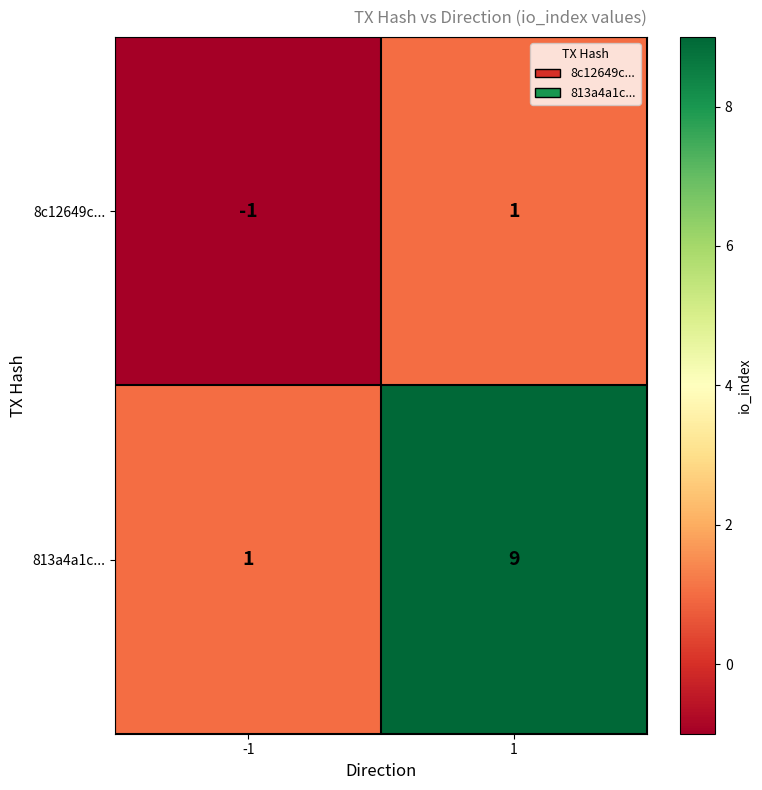

What is the total value across all series at 1?

10